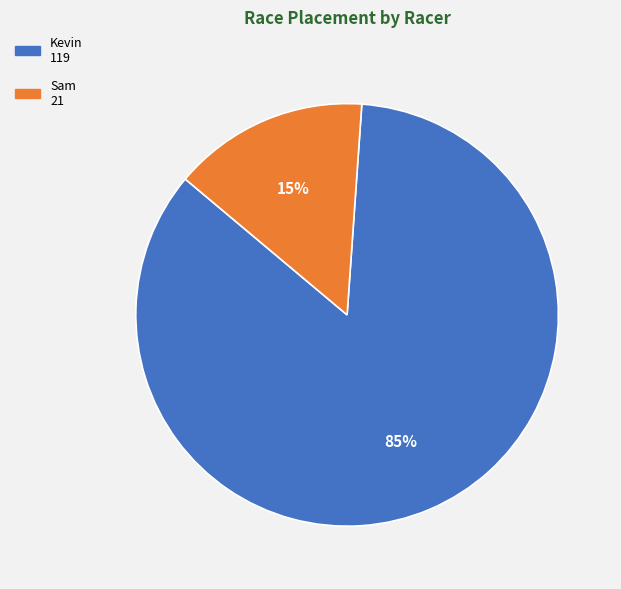

Is it true that Kevin is 85% of the pie?

True